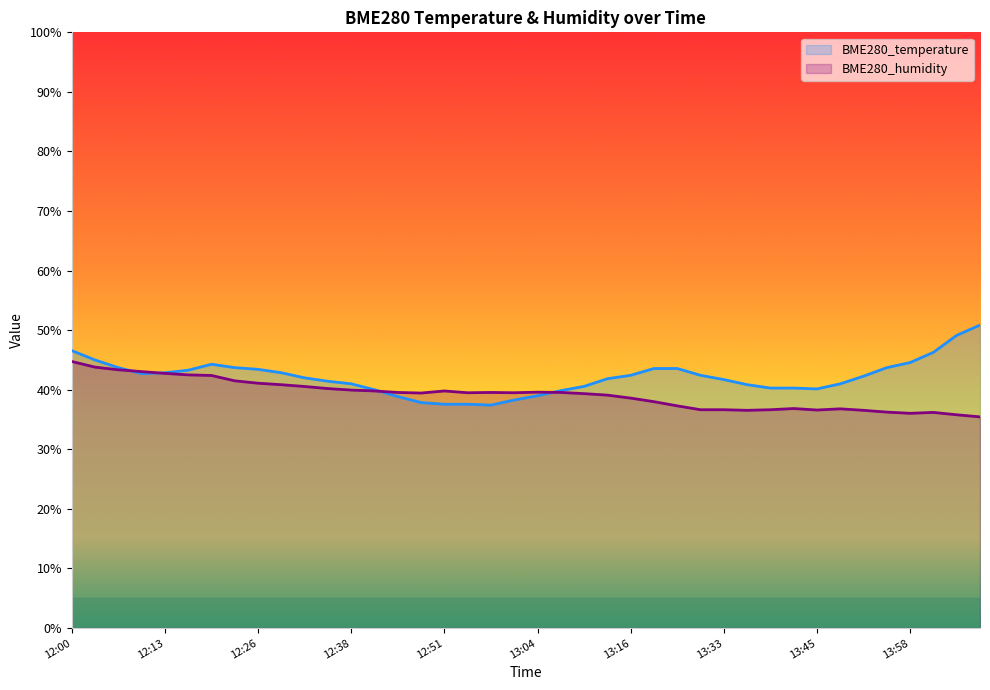

Which series has the largest range (max minus min)?

BME280_temperature